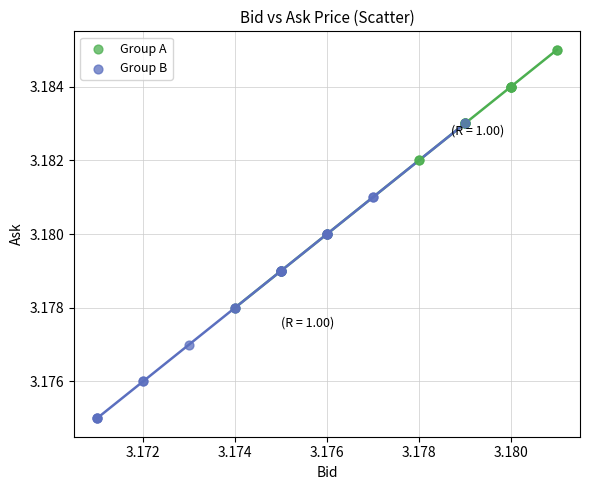

Which series reaches the minimum Y coordinate?

Group B